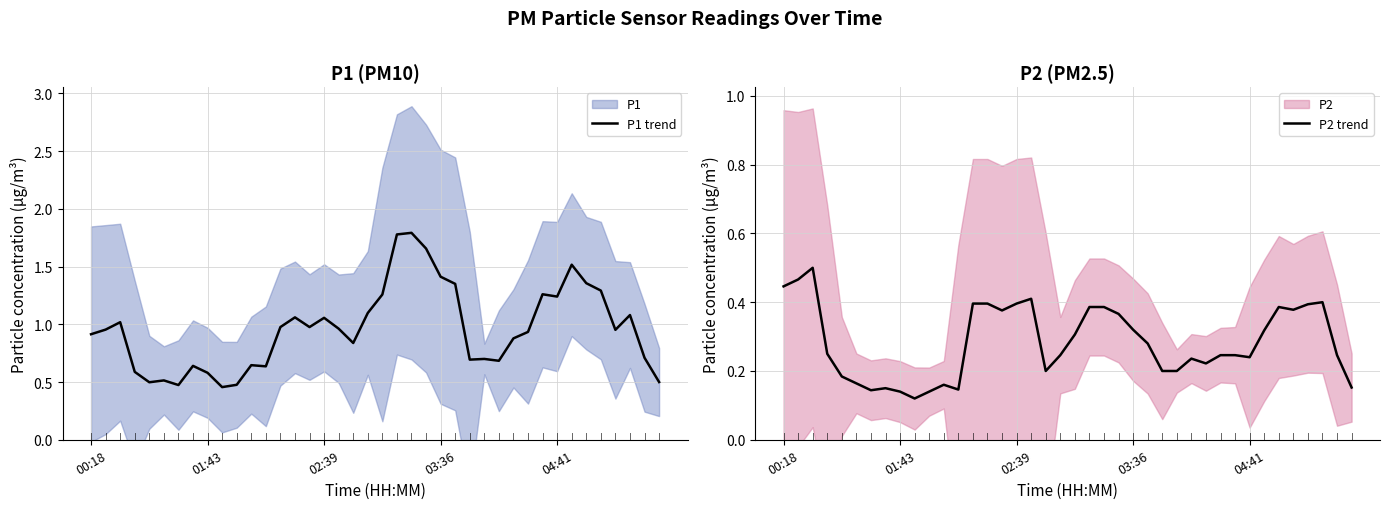

What is the average value of the P1 trend series?

1.0